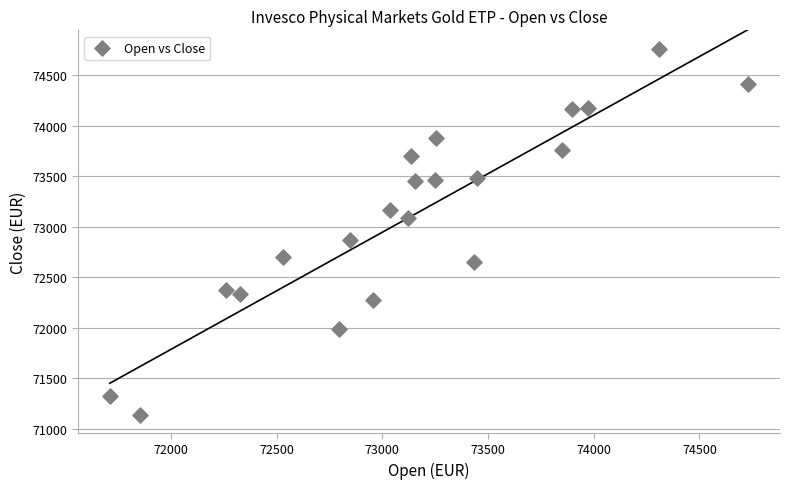

What Y value in the scatter plot is closest to 72952?

72867